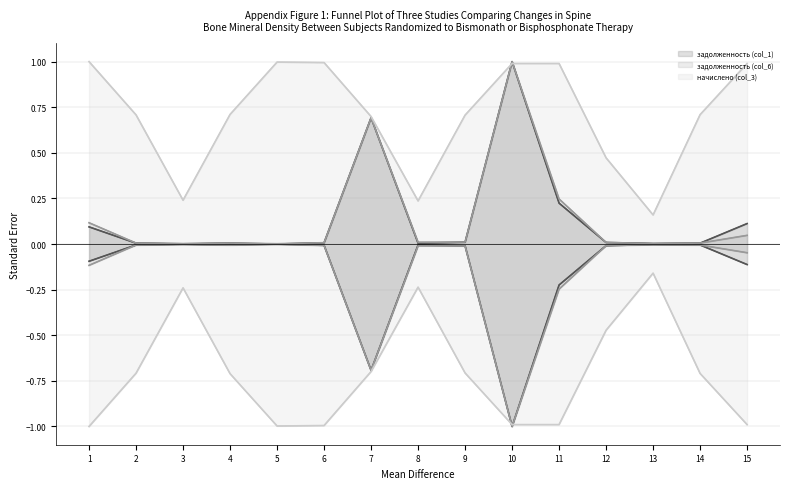

What is the difference between the second highest and second lowest values in the задолженность (col_6) series?

0.7